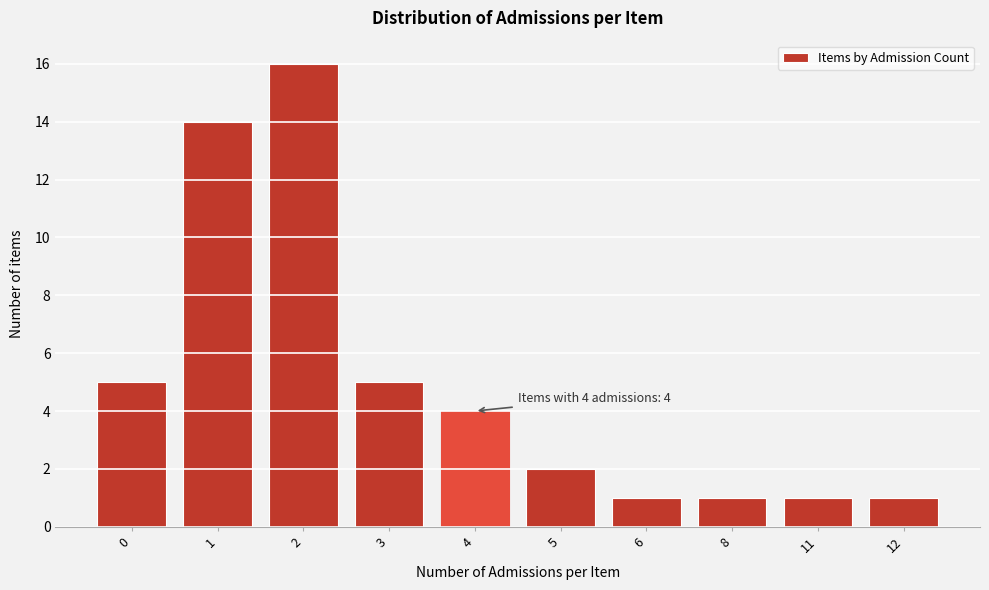

Reading left to right, what are all the values shown in this chart?

0=5	1=14	2=16	3=5	4=4	5=2	6=1	8=1	11=1	12=1